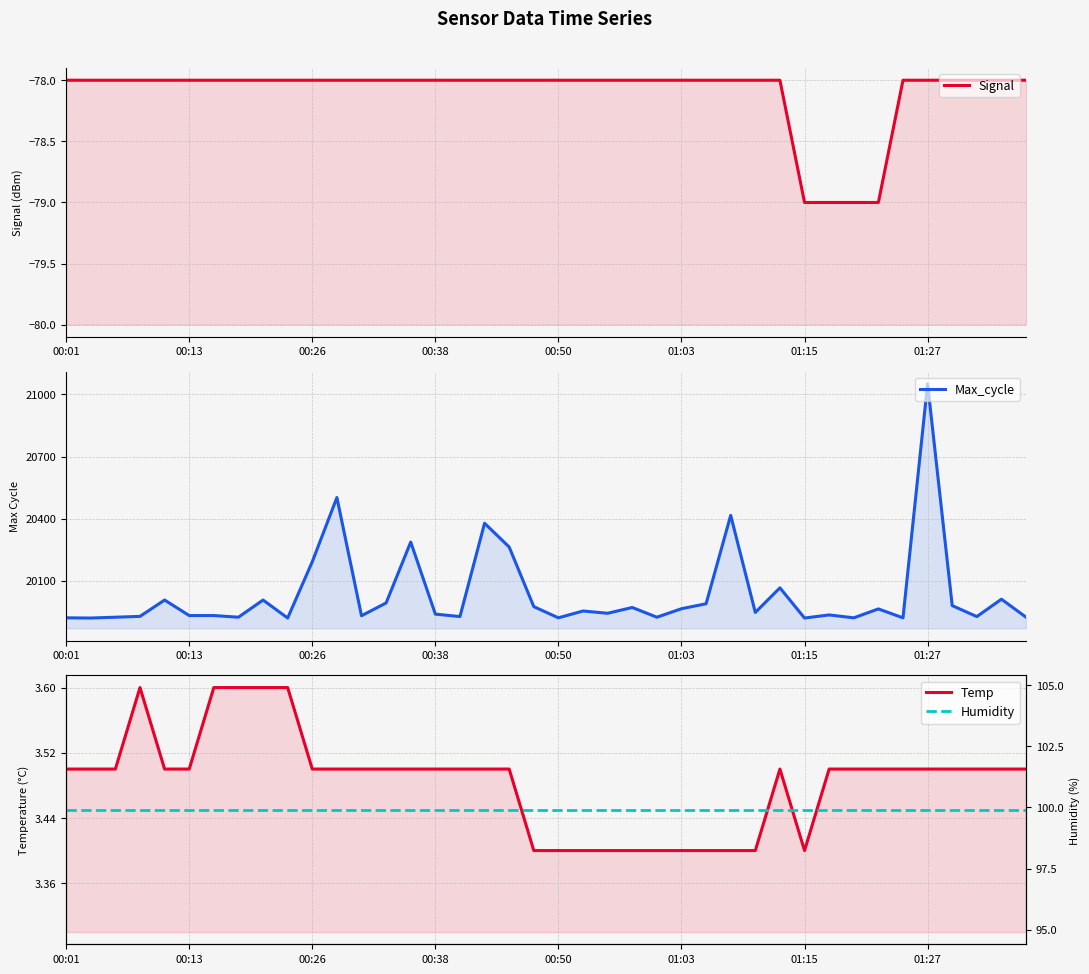

The Temp series shows 3.4 at 24. True or false?

True